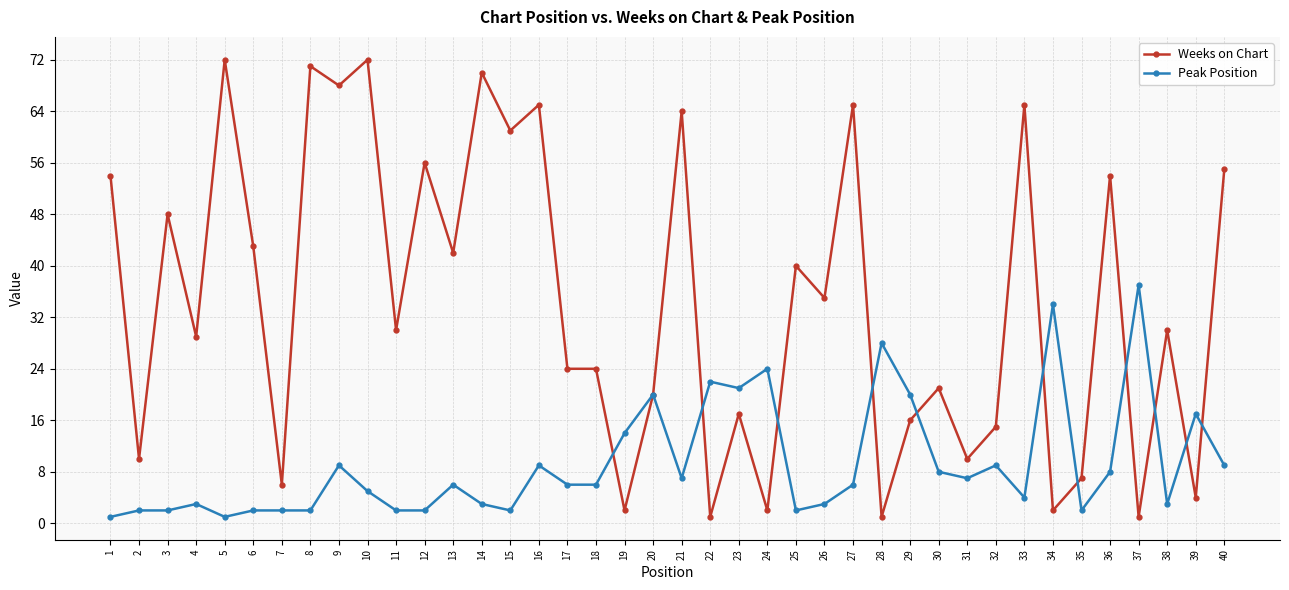

Where is the first local minimum for Weeks on Chart?

2